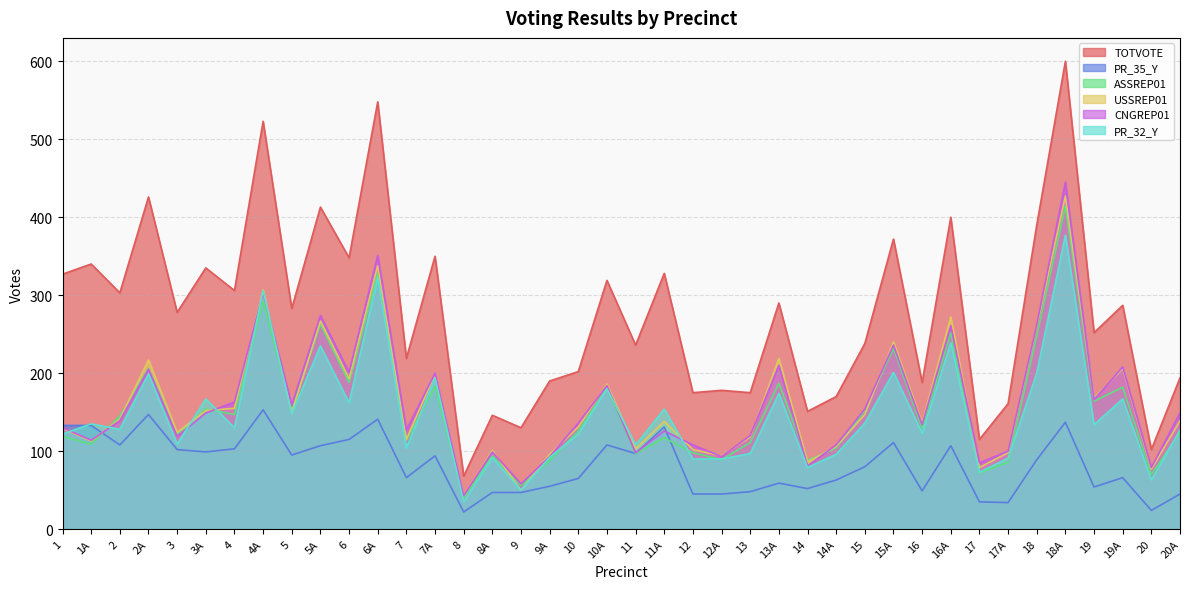

What are all the series names shown in the legend?

TOTVOTE, PR_35_Y, ASSREP01, USSREP01, CNGREP01, PR_32_Y